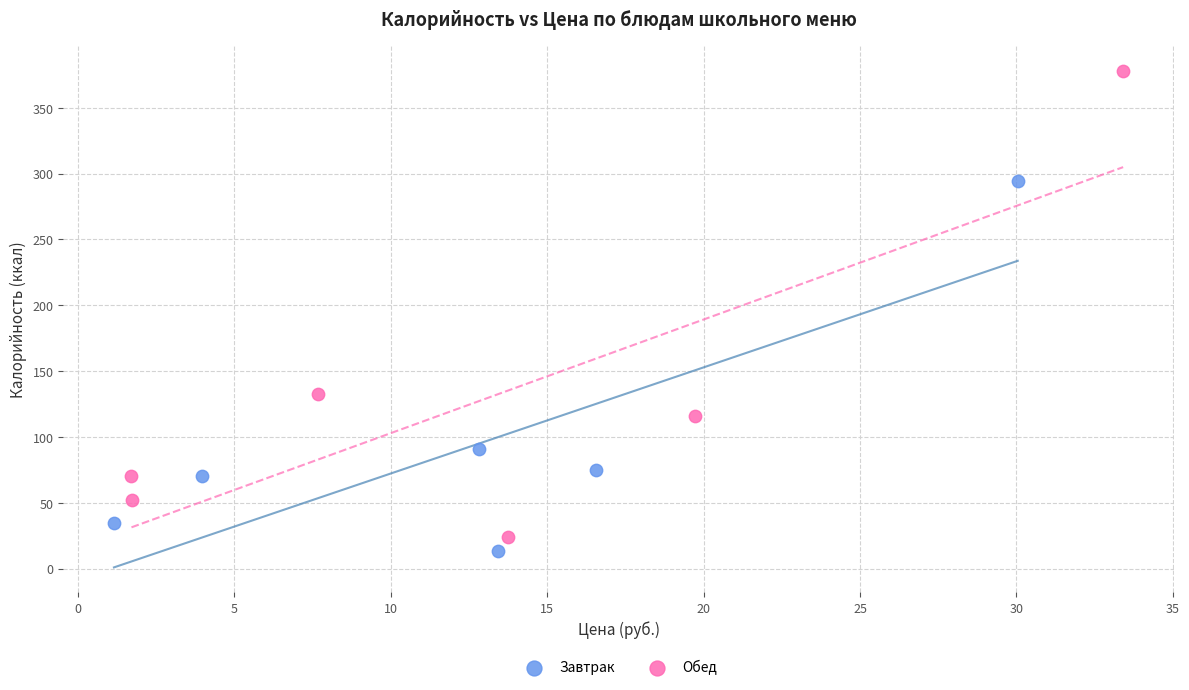

Which series has the widest spread of Y values?

Обед